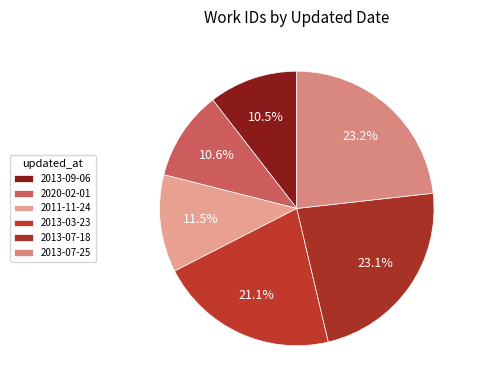

Rank the categories by value from lowest to highest.

2013-09-06, 2020-02-01, 2011-11-24, 2013-03-23, 2013-07-18, 2013-07-25